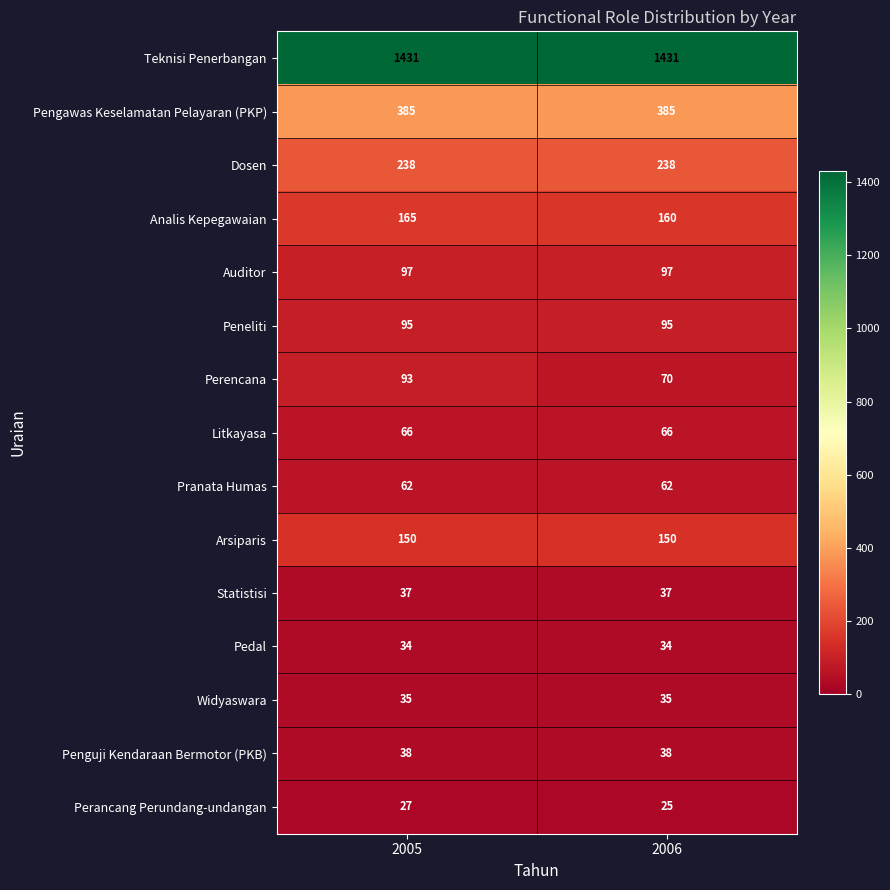

Which series has the largest total across all categories?

Teknisi Penerbangan